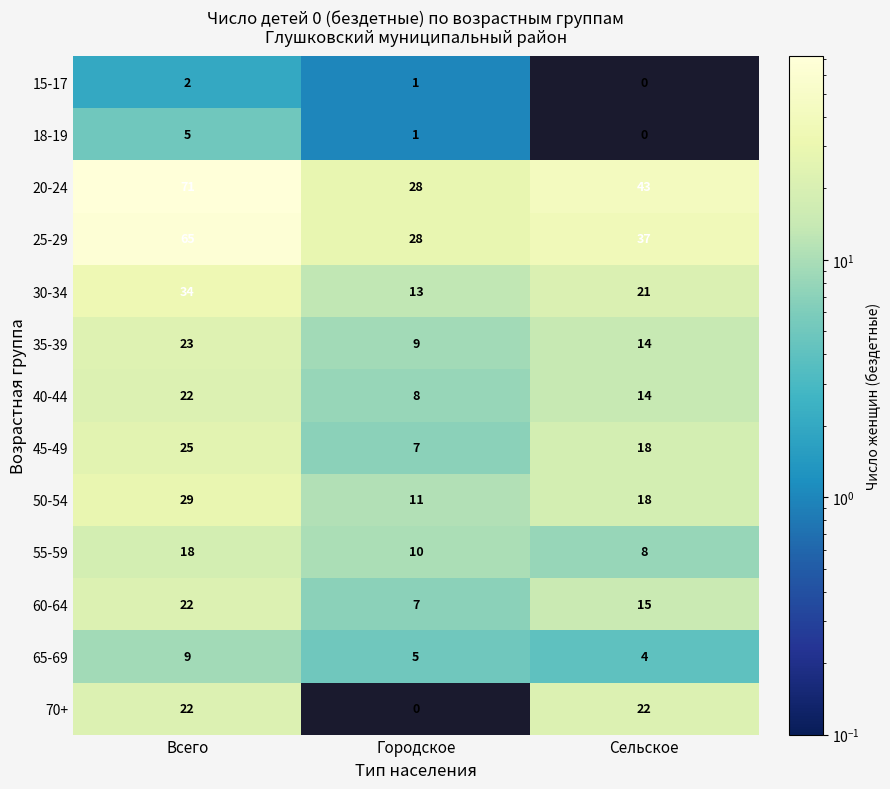

What is the minimum value for 55-59?

8